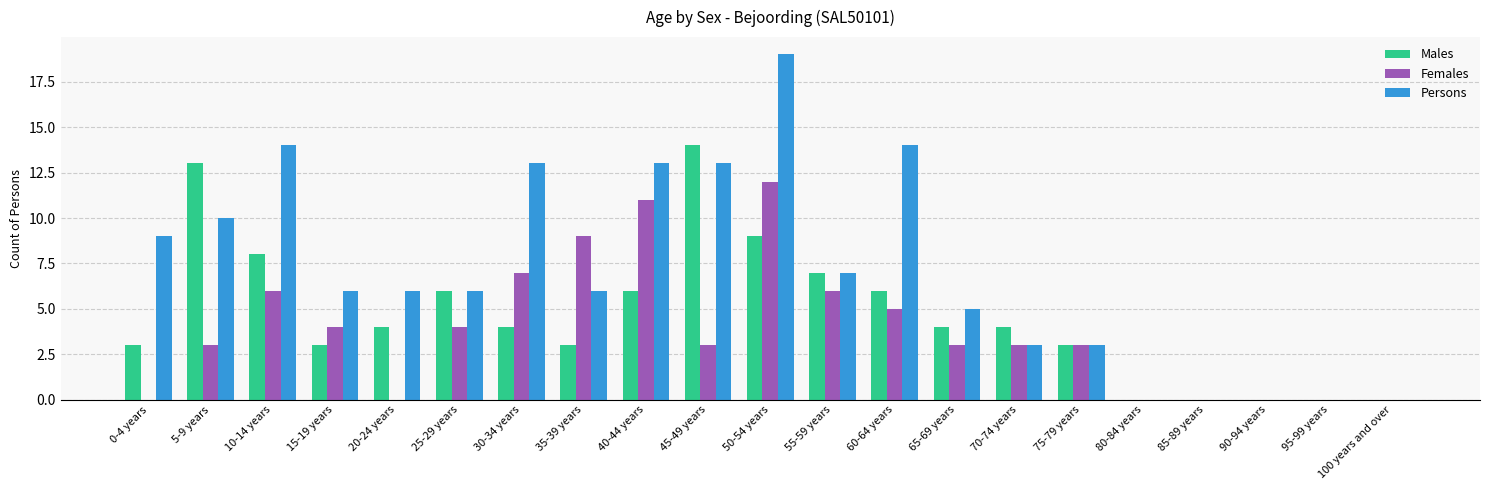

How many series are shown in this chart?

3